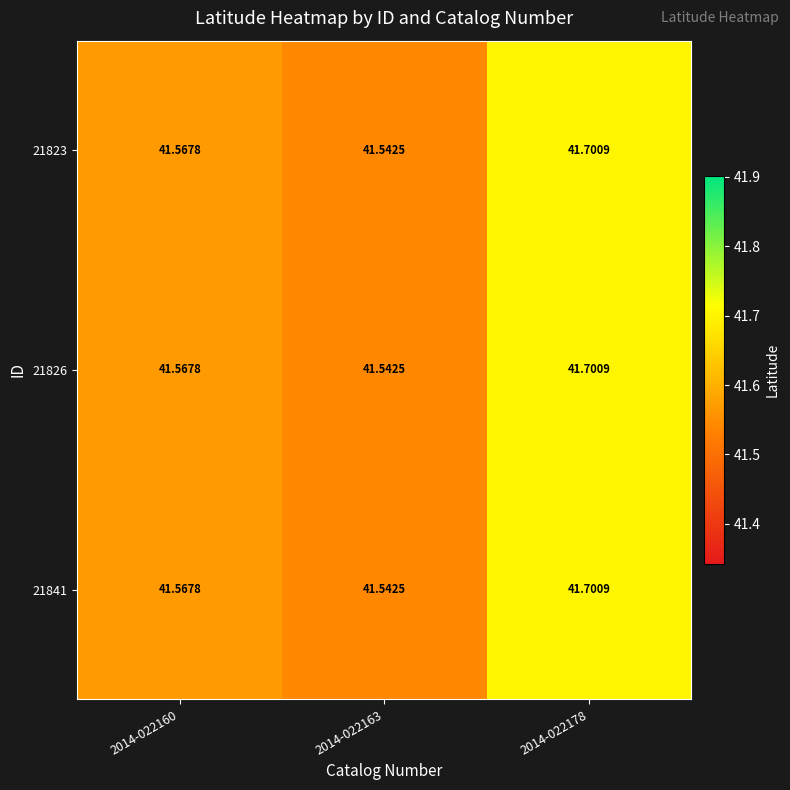

Is the value of 21823 at 2014-022160 greater than the value of 21826 at 2014-022178?

No